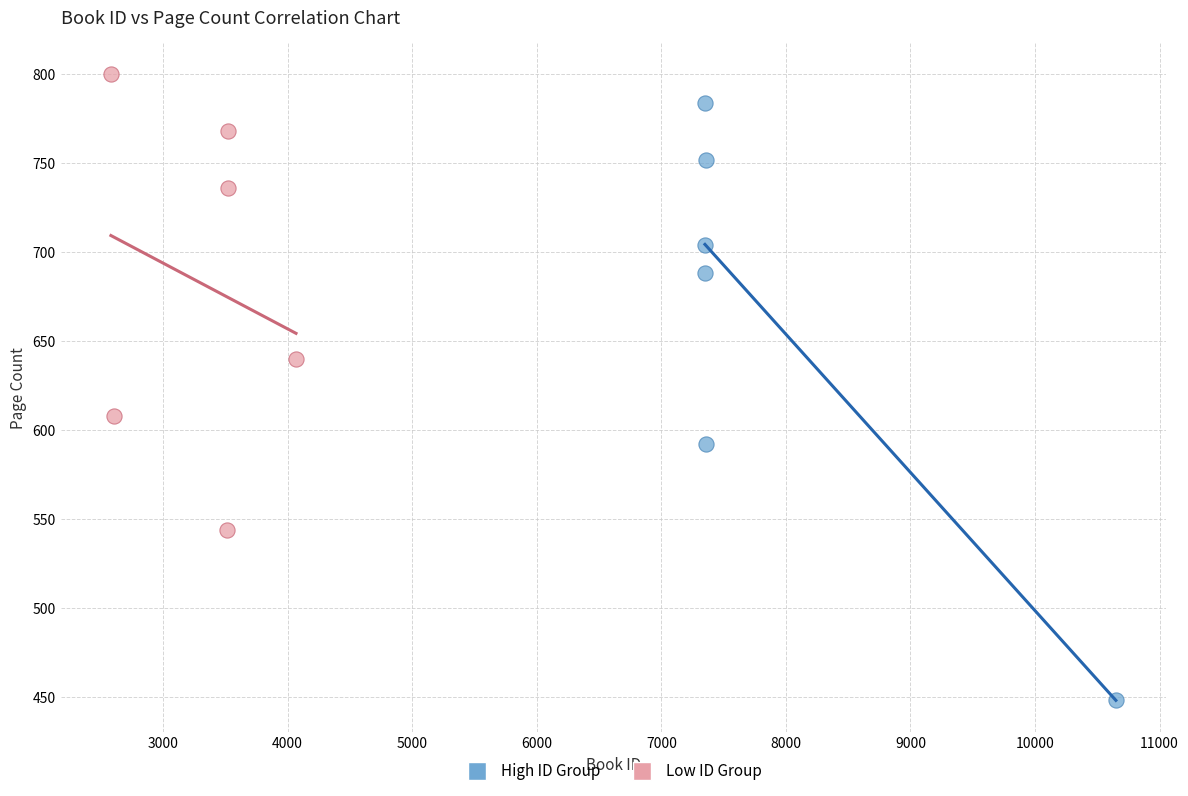

Which series reaches the maximum Y coordinate?

Low ID Group